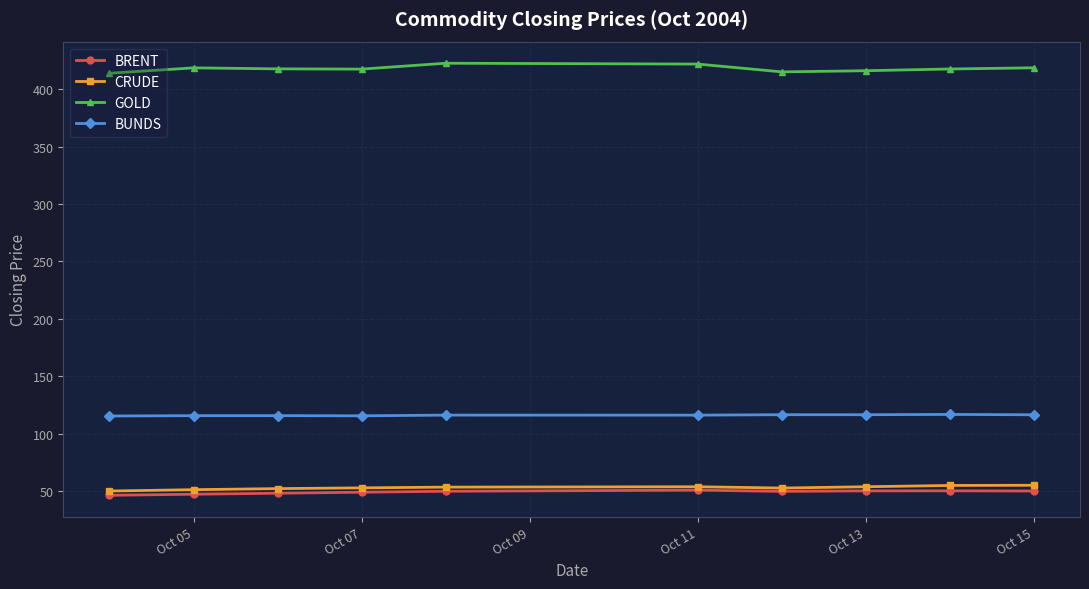

What is the minimum value shown in the chart?

46.2